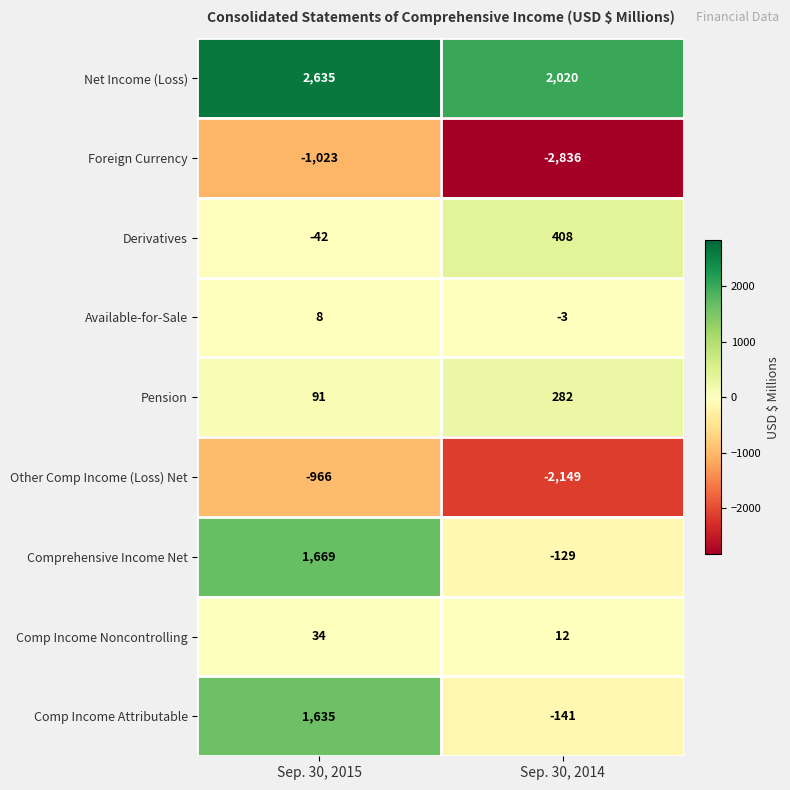

What is the total value across all series at Sep. 30, 2015?

4041